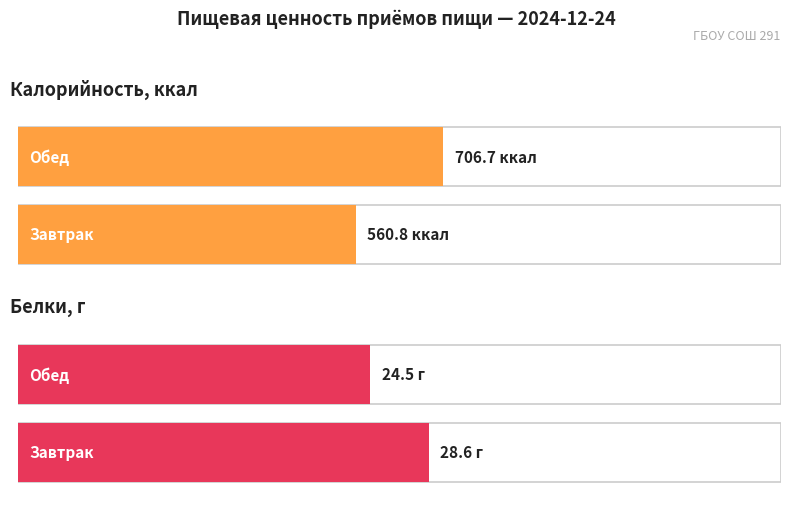

The value of Белки at Мандарин is 0.2. True or false?

False